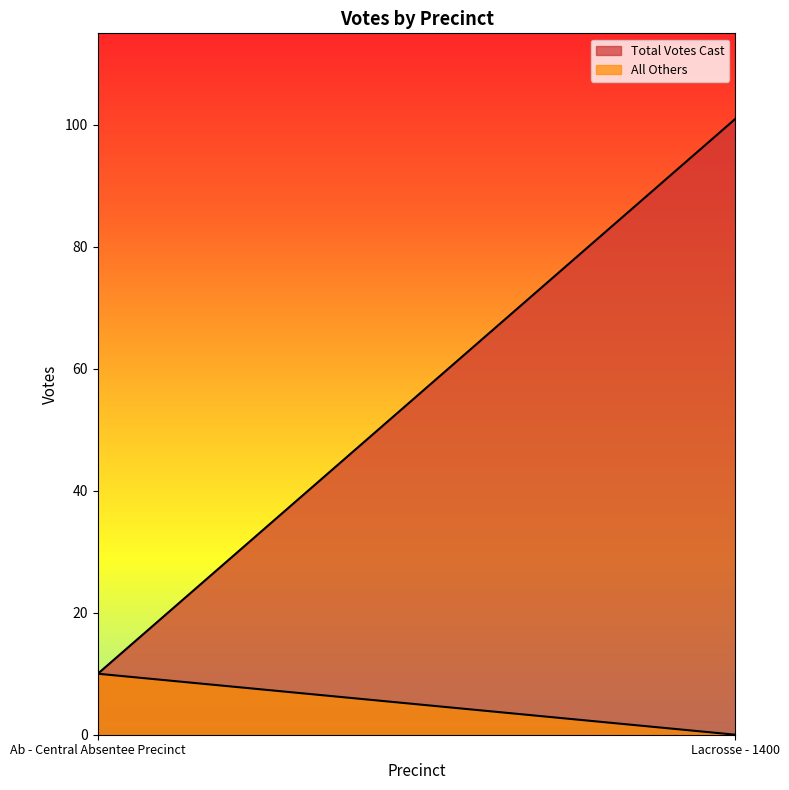

Count the All Others values in the range 0 to 10.

2